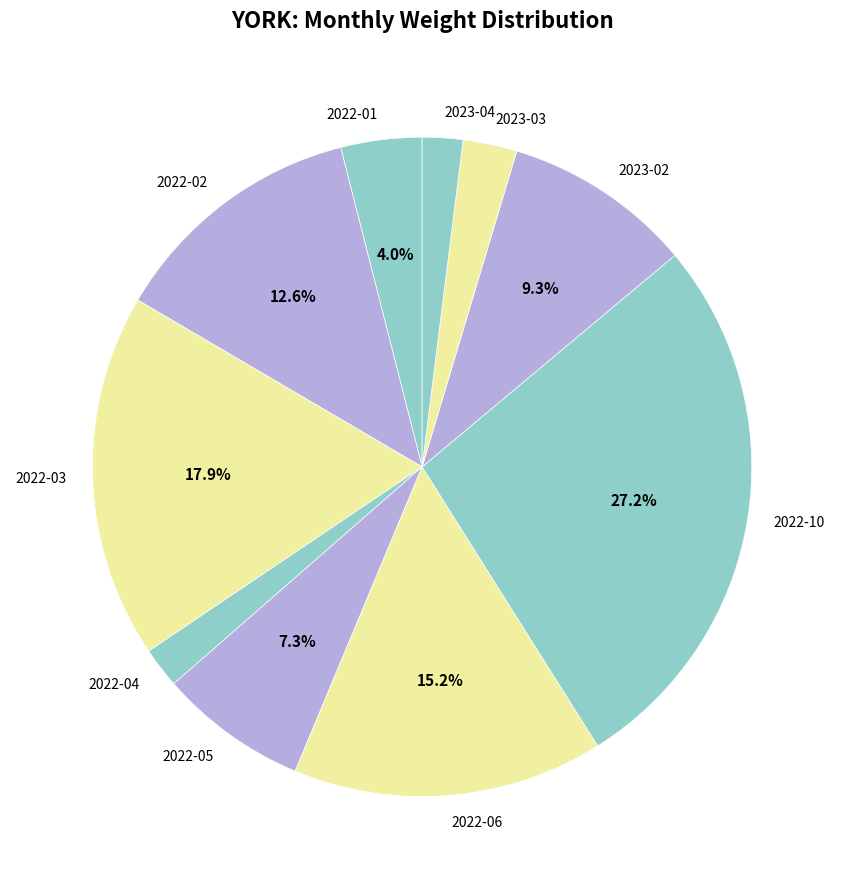

To the nearest percent, what portion does 2022-05 represent?

7%